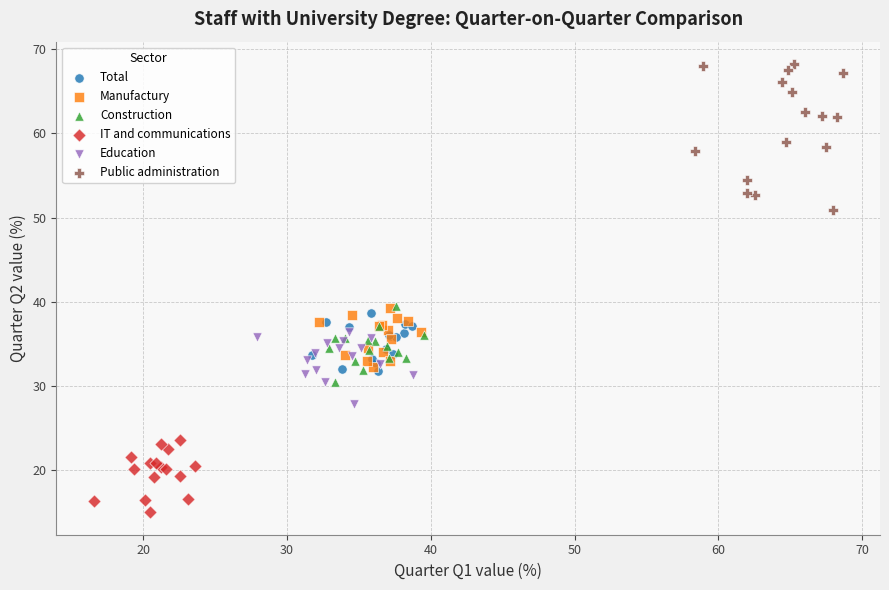

What are all the series names shown in the legend?

Total, Manufactury, Construction, IT and communications, Education, Public administration